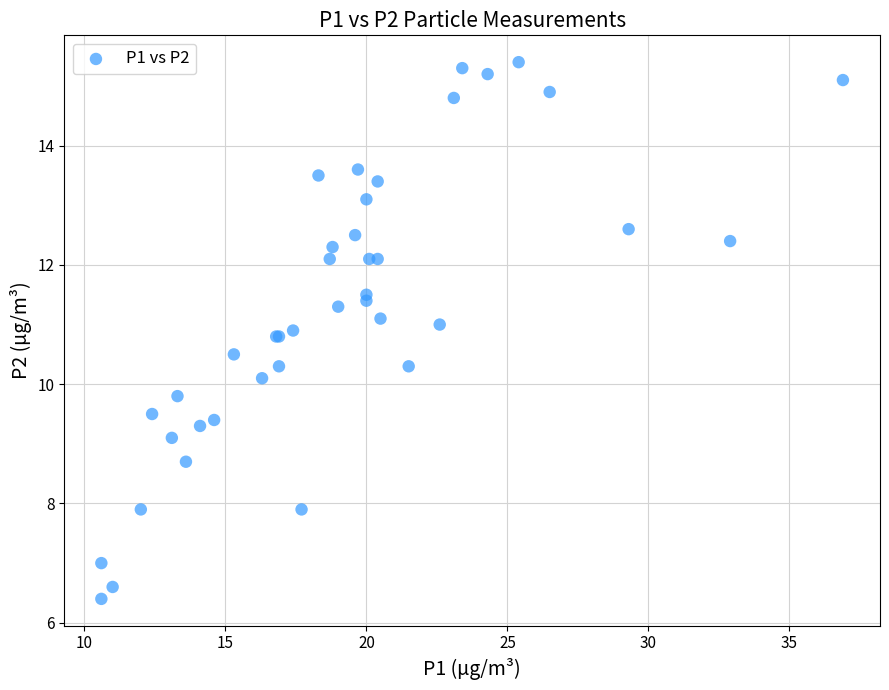

What Y value in the scatter plot is closest to 10?

10.1